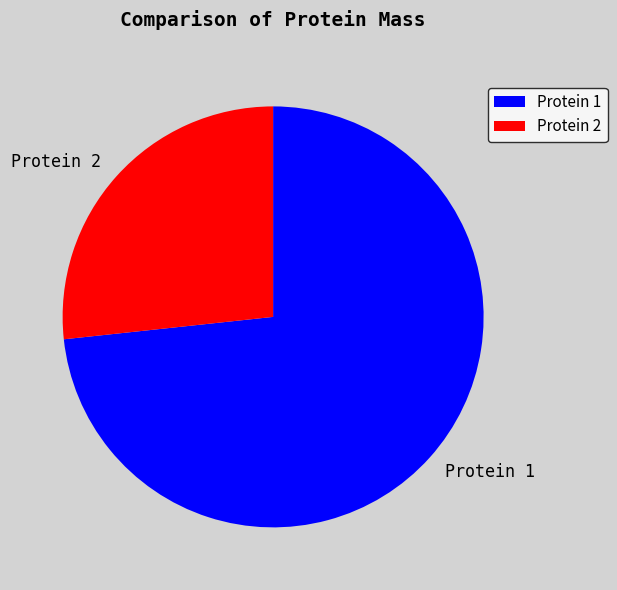

Which slice represents more than half of the pie?

Protein 1